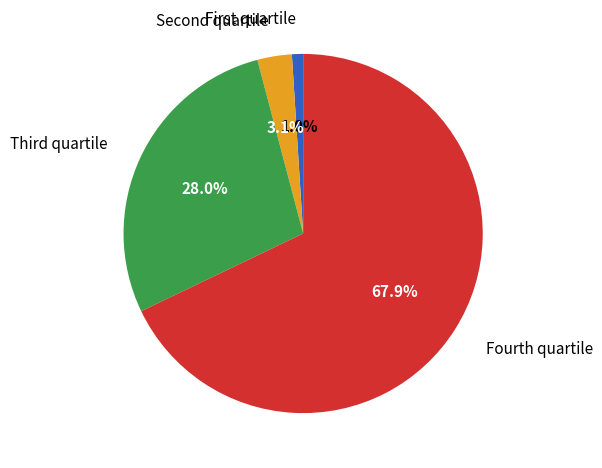

Which category accounts for the majority?

Fourth quartile